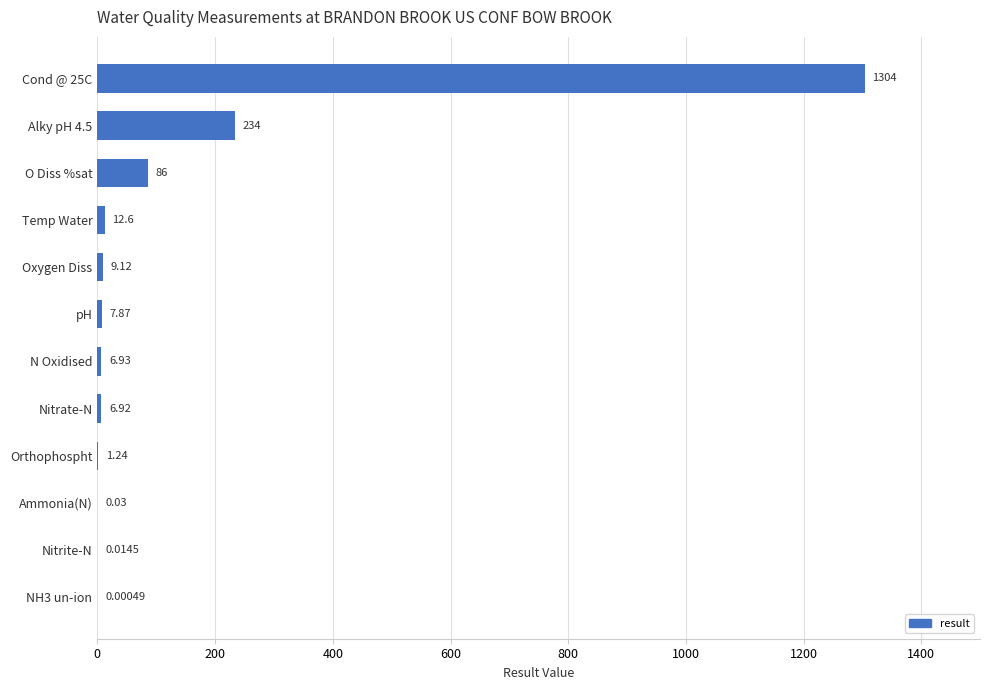

Between NH3 un-ion and Oxygen Diss, which is larger?

Oxygen Diss